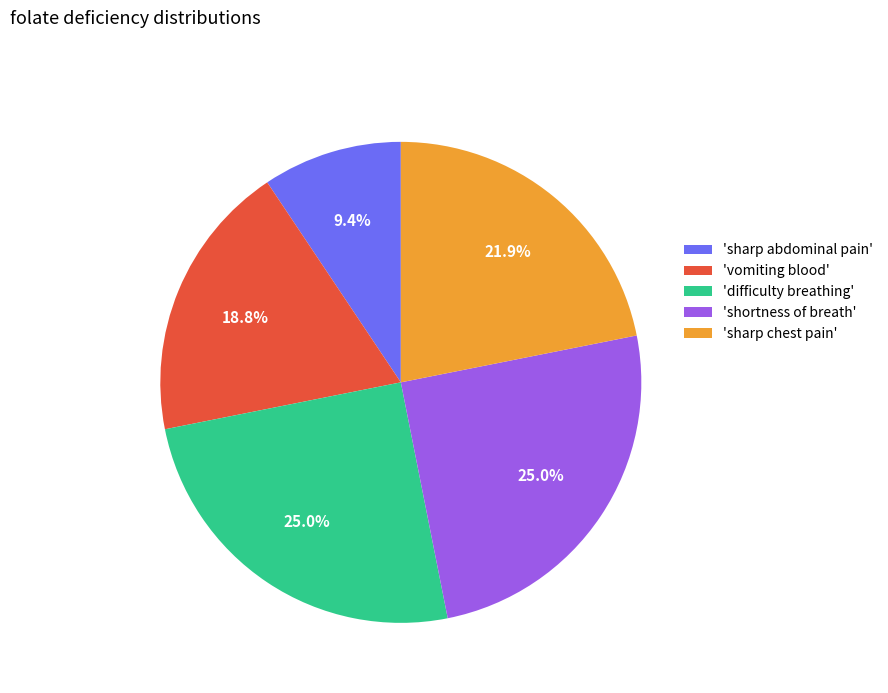

Count the number of slices in the pie.

5